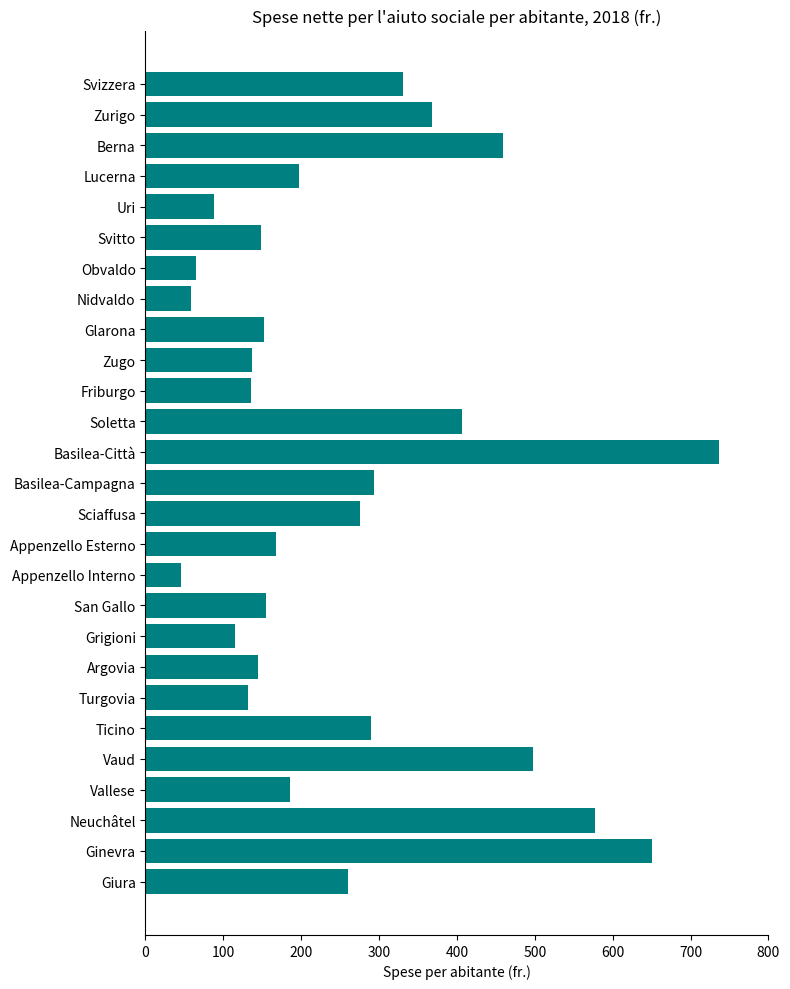

How many bars are there in total?

27